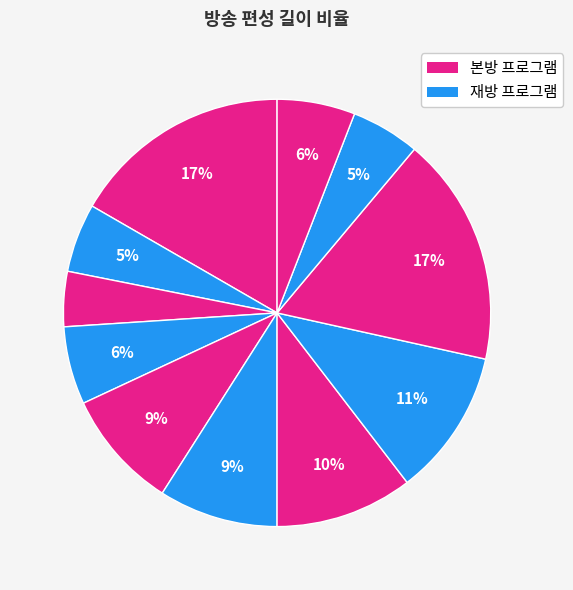

How many slices are in this pie chart?

11